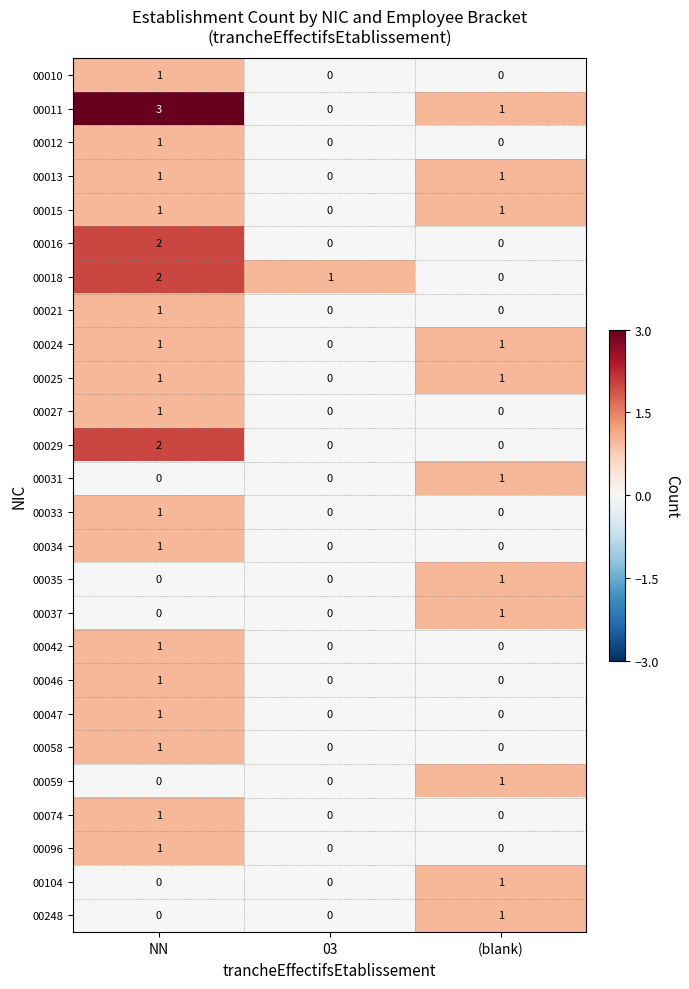

Which series has the largest total across all categories?

00011